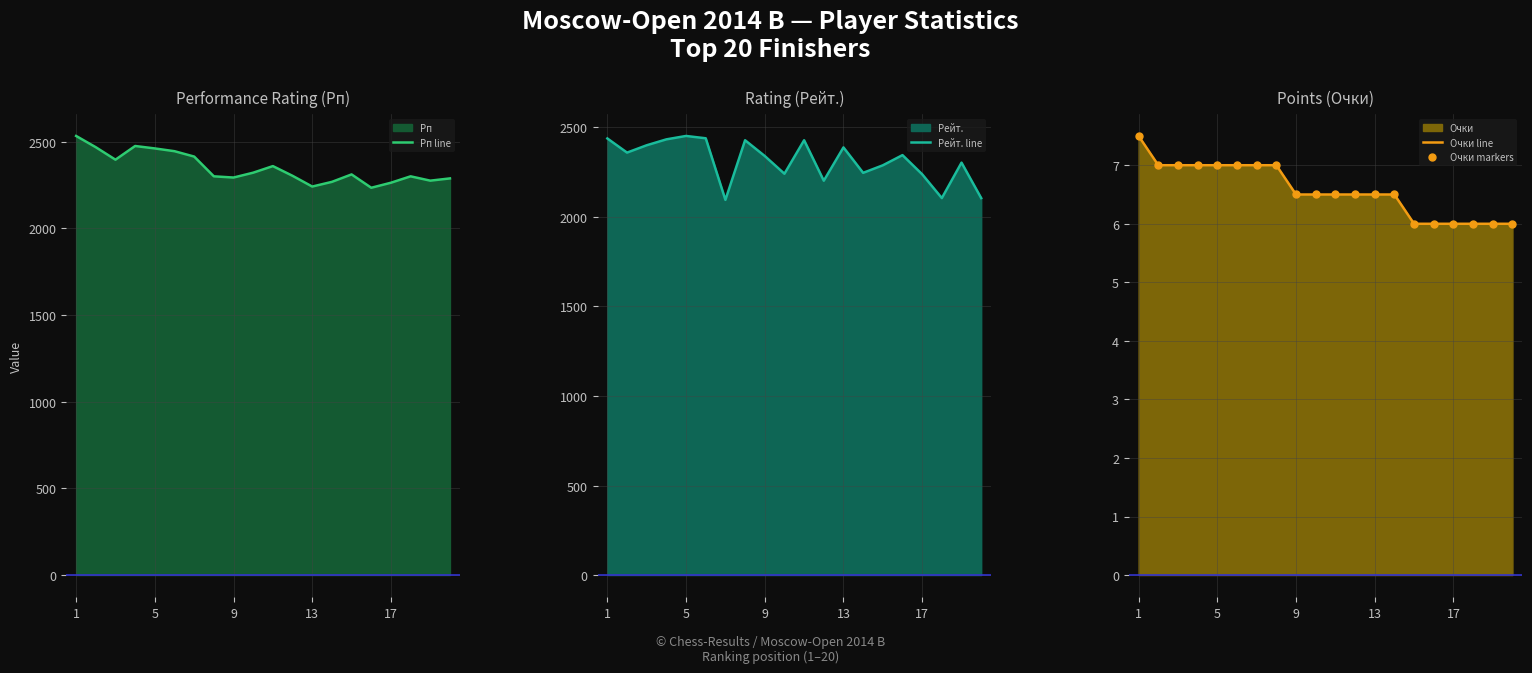

What is the difference between the second highest and second lowest values in the Рп line series?

234